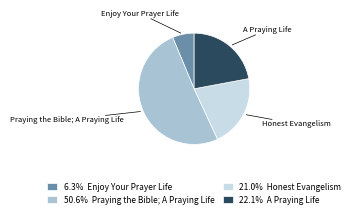

Do 50.6% Praying the Bible; A Praying Life and 21.0% Honest Evangelism together represent more than half of the pie?

Yes